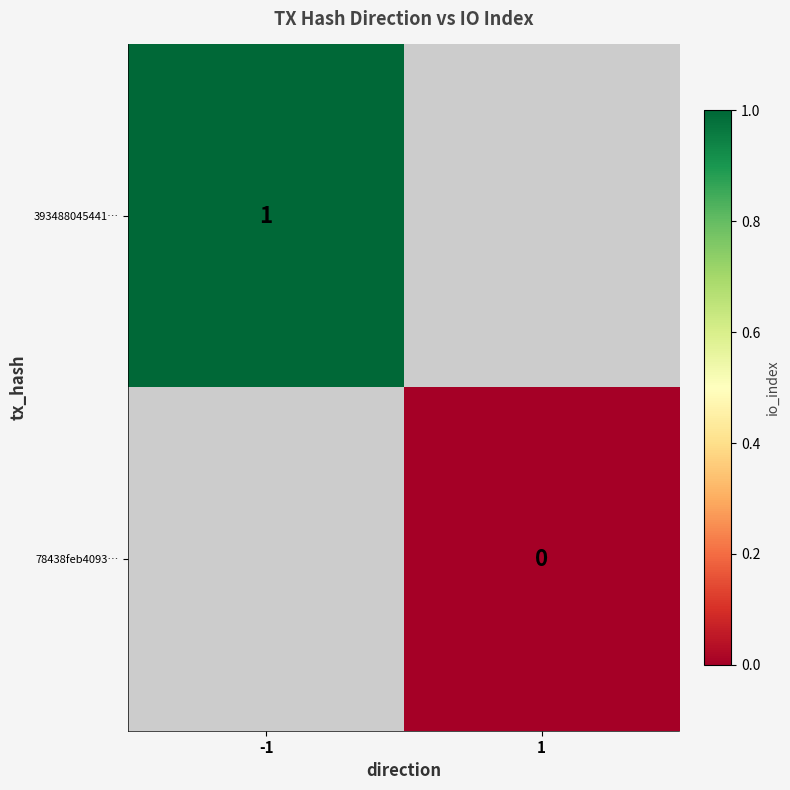

Is the value of 78438feb4093… at 1 greater than the value of 393488045441… at -1?

No